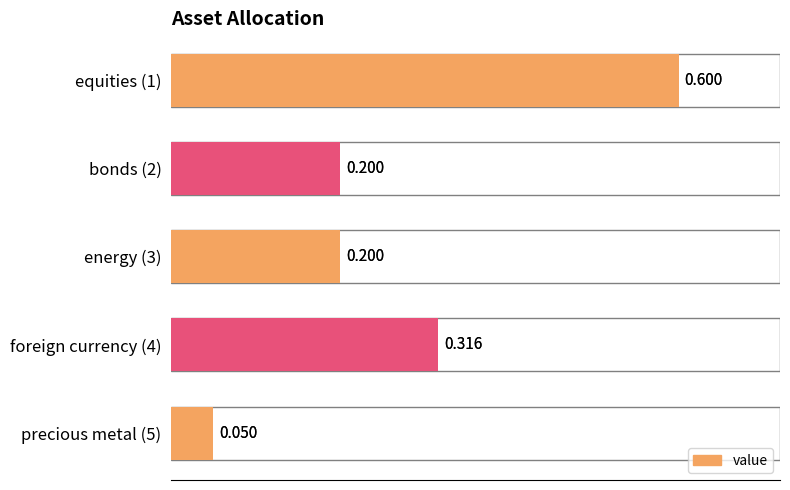

What is the value of the 3rd bar from the left?

0.2